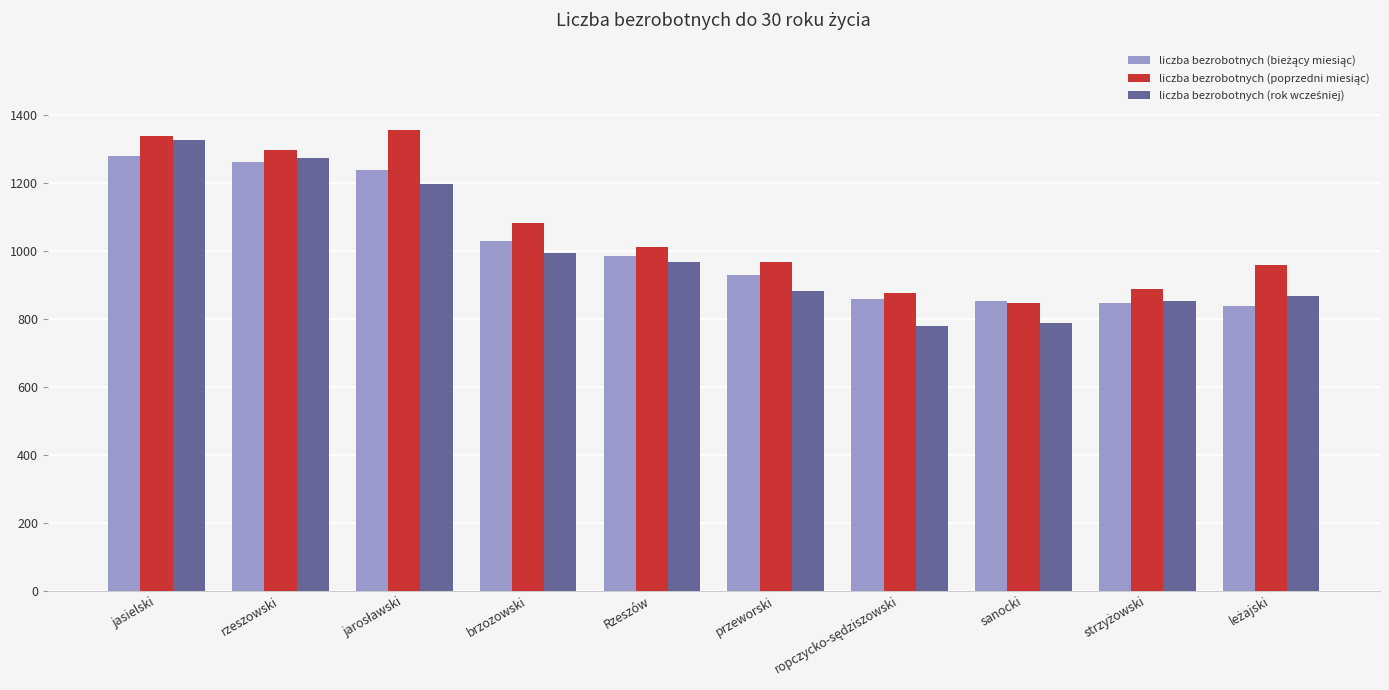

How many distinct data groups are displayed?

3